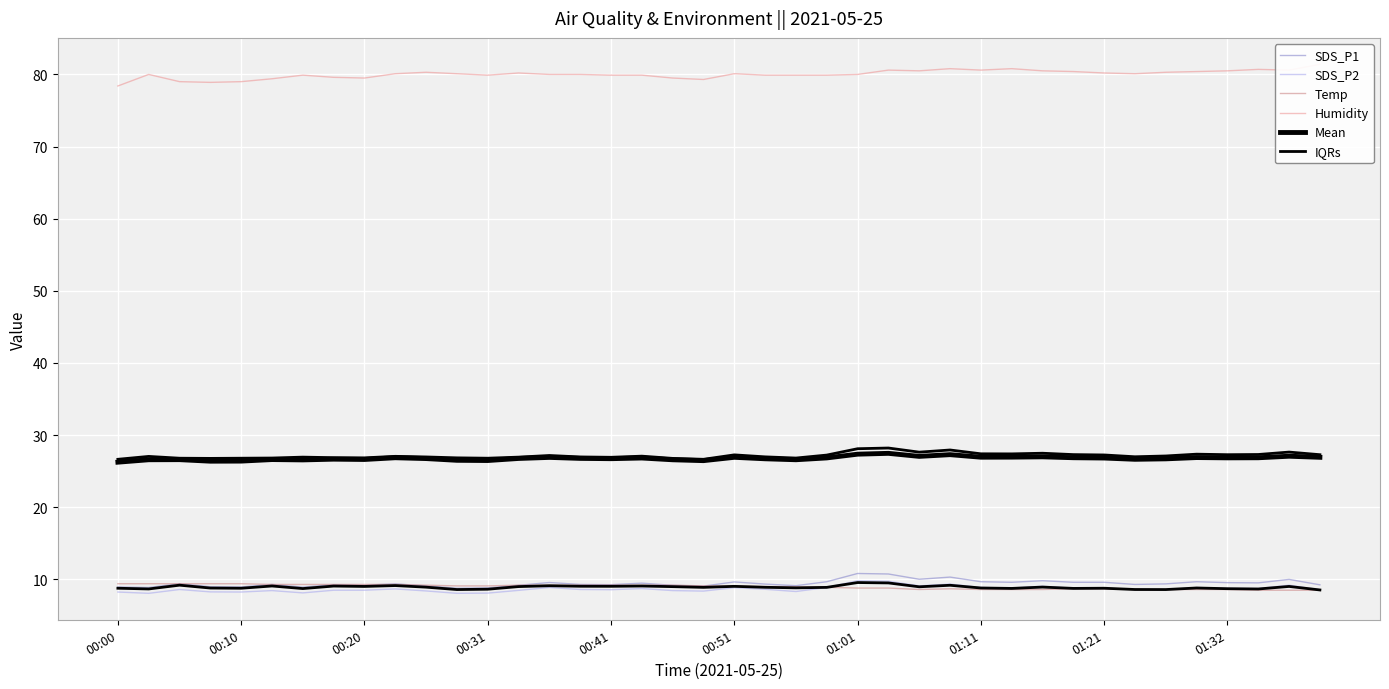

At which category is the sum across all series the highest?

25